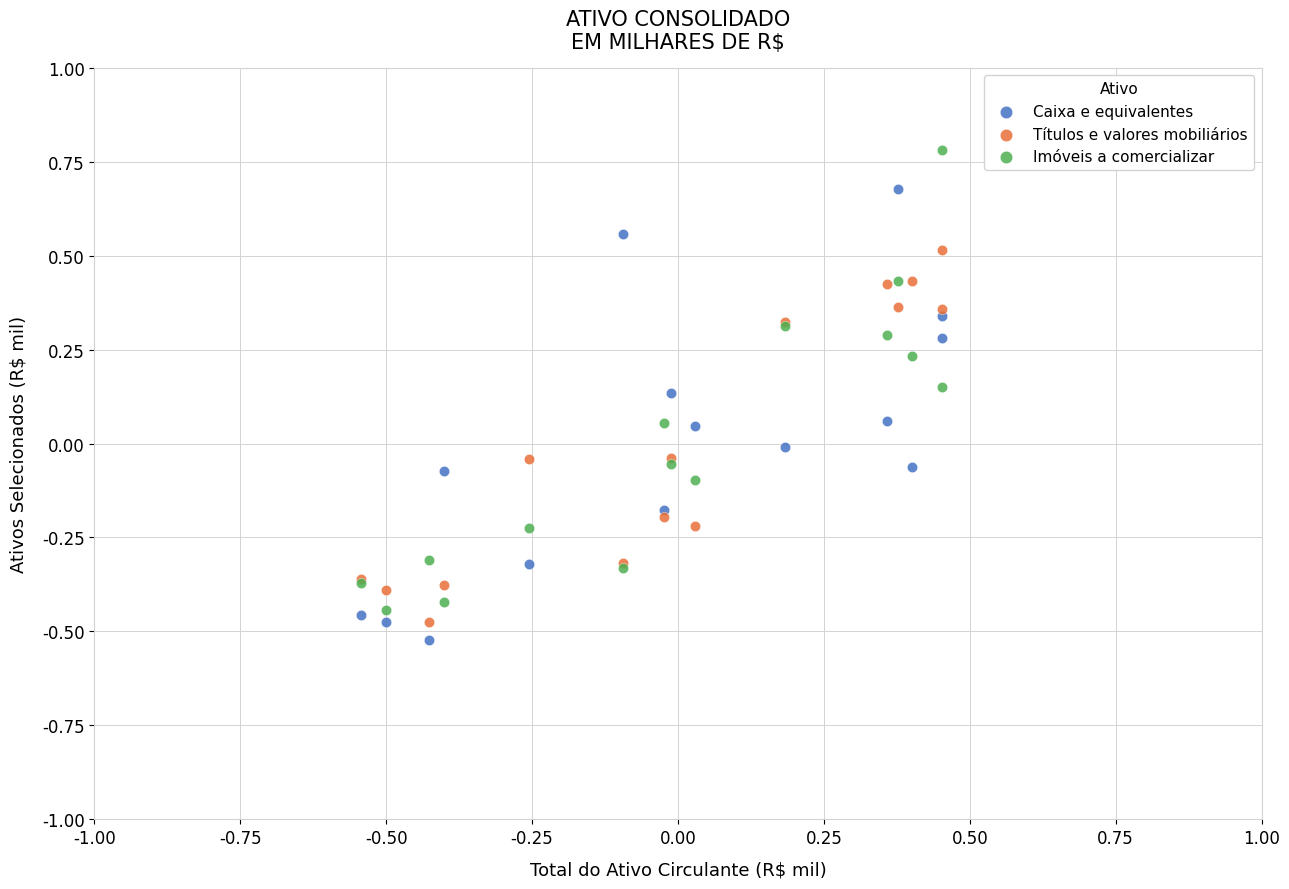

What is the X range (max minus min) for the scatter plot?

1.0